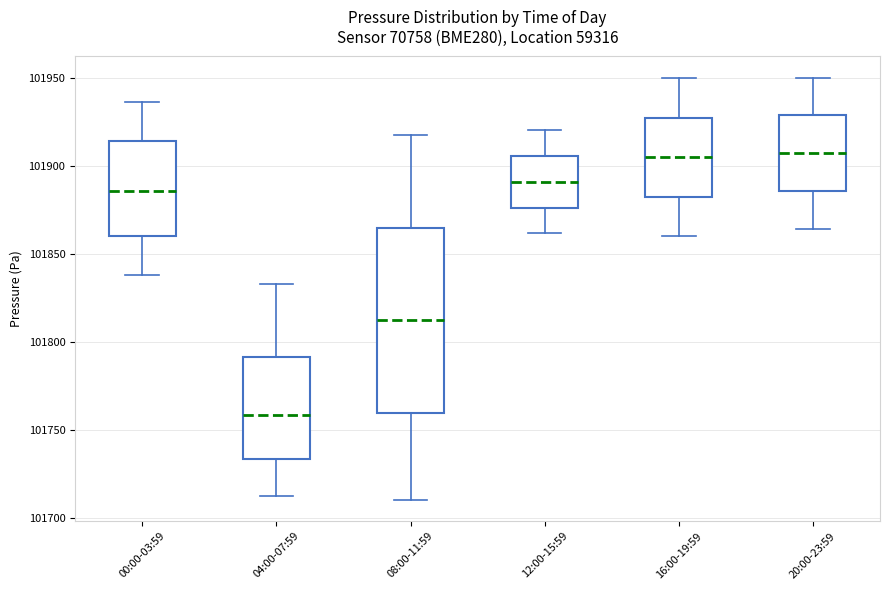

Which box is the tallest, from its lower edge to its upper edge?

08:00-11:59